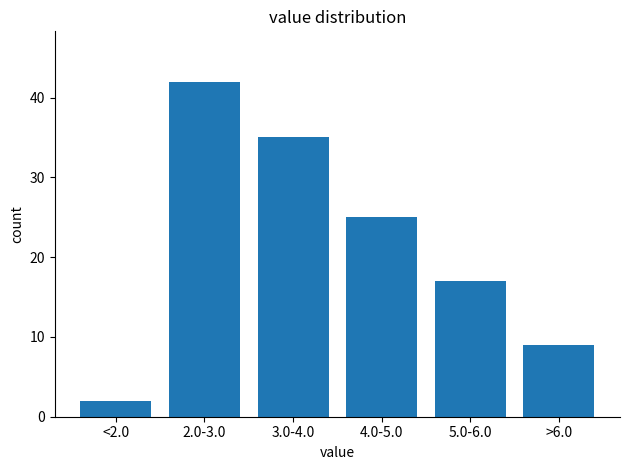

Reading left to right, transcribe all the data shown in this chart.

2	42	35	25	17	9